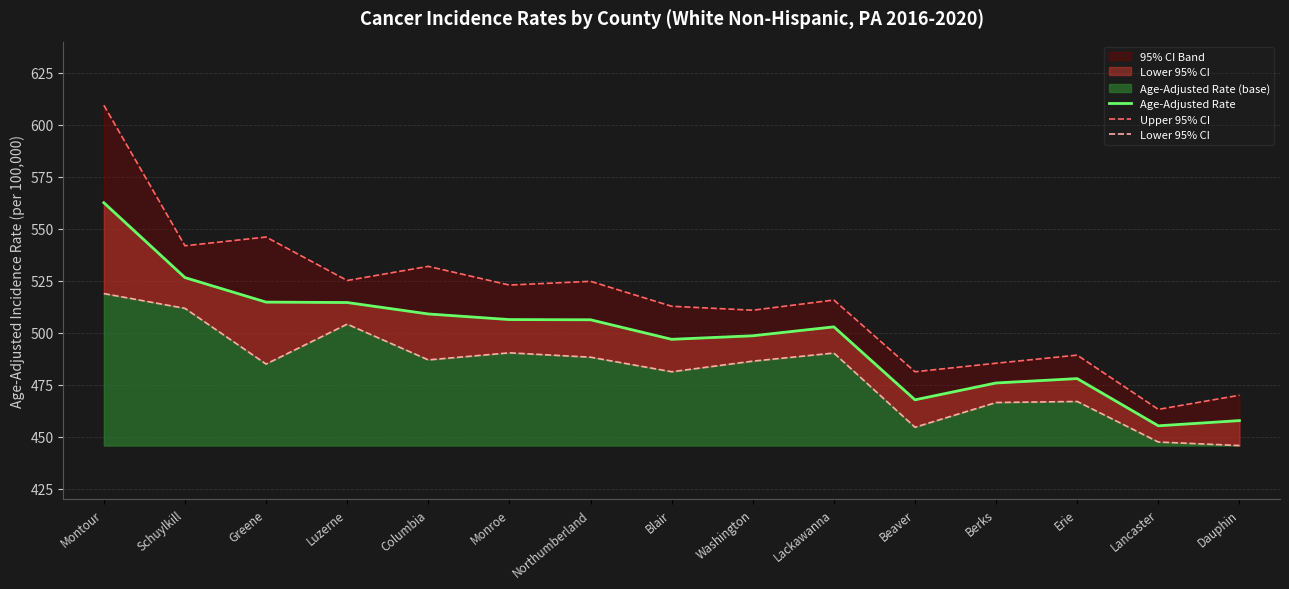

What is the minimum value shown in the chart?

445.7